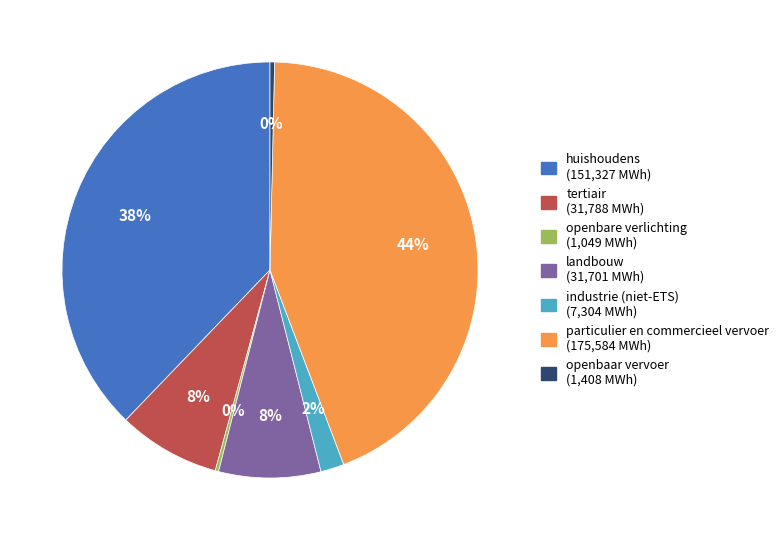

Do landbouw and particulier en commercieel vervoer together represent more than half of the pie?

Yes